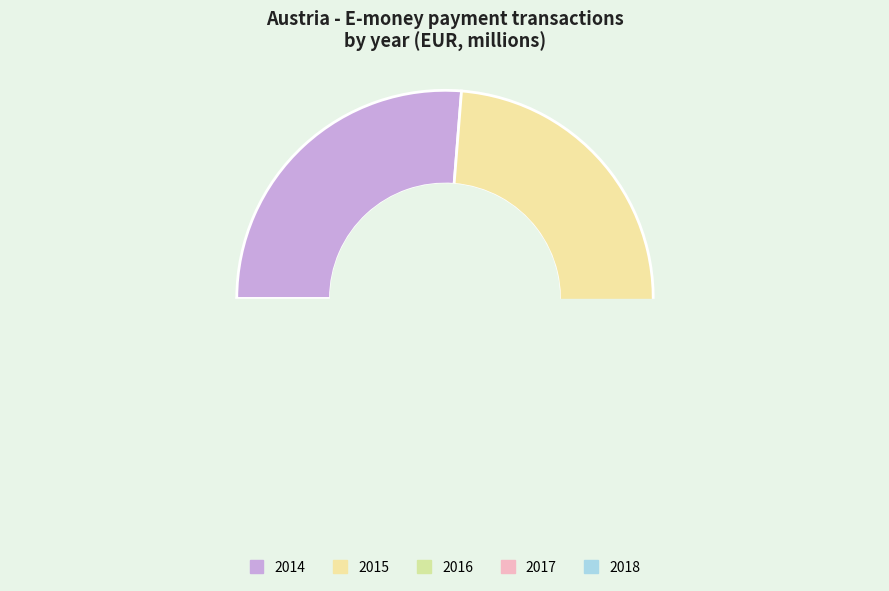

To the nearest percent, what is the average slice percentage?

20%